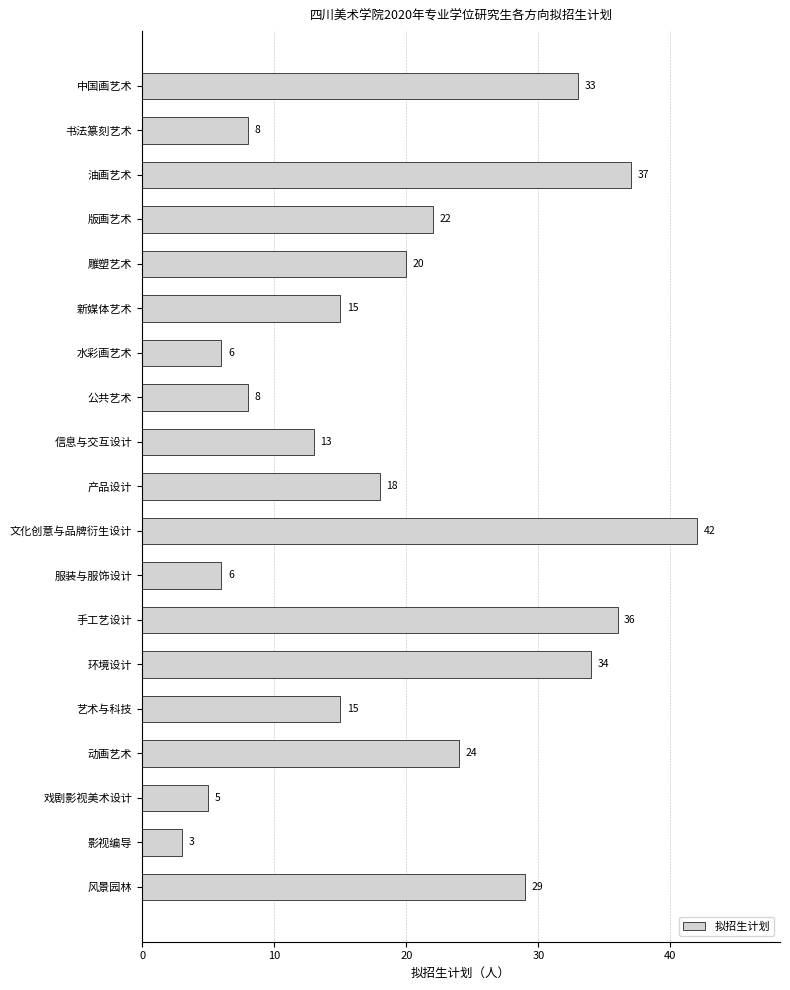

True or false: the data shows 3 at 影视编导.

True